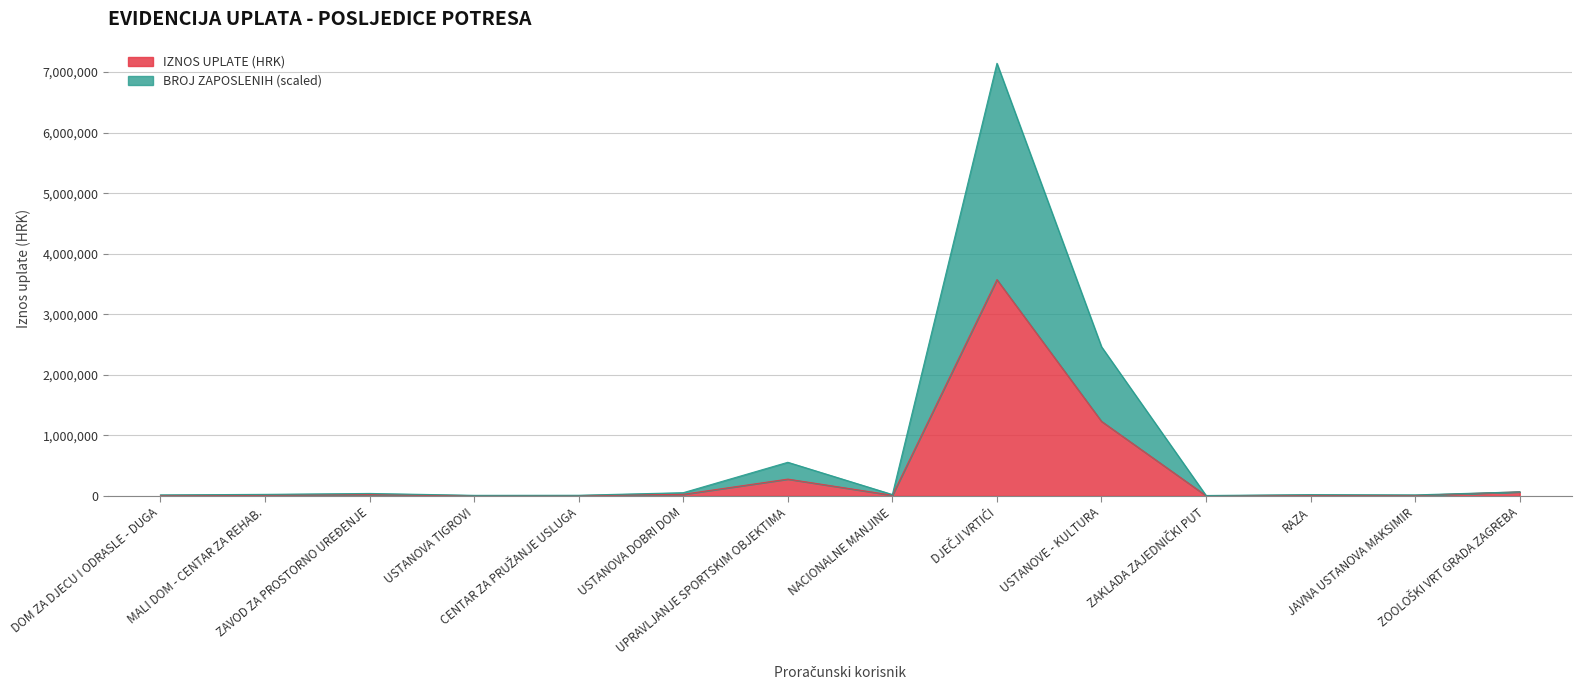

True or false: IZNOS UPLATE (HRK) and BROJ ZAPOSLENIH intersect in this chart.

False